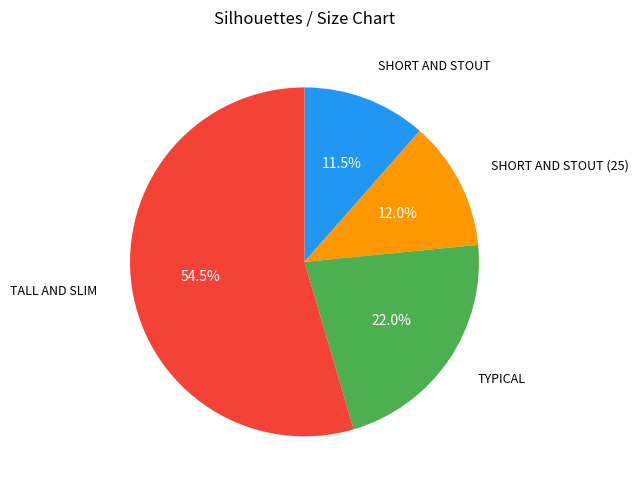

Is there any slice that represents more than half of the pie?

Yes